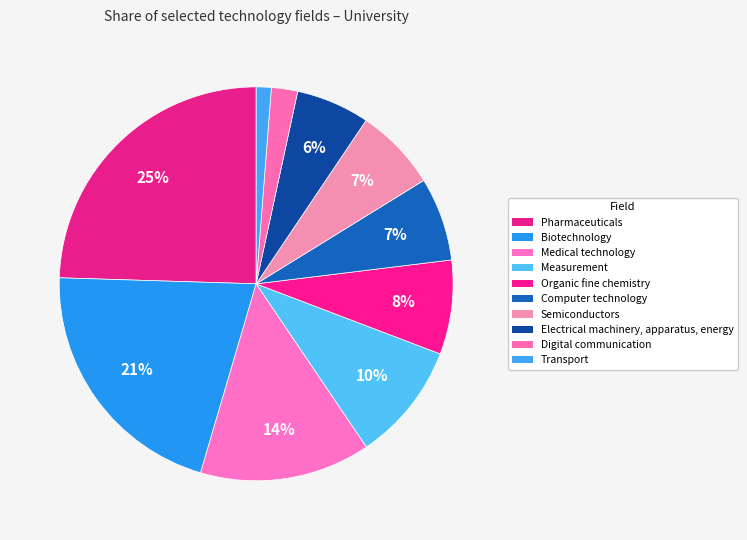

How many segments does this pie chart have?

10